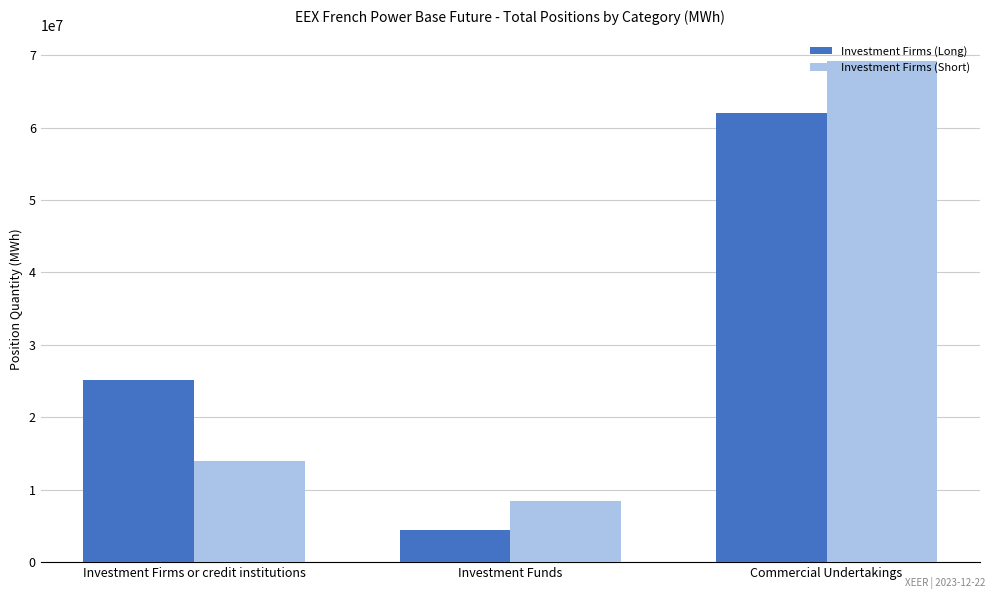

True or false: Investment Firms (Short) has a value of 13929894 at Investment Firms or credit institutions.

True